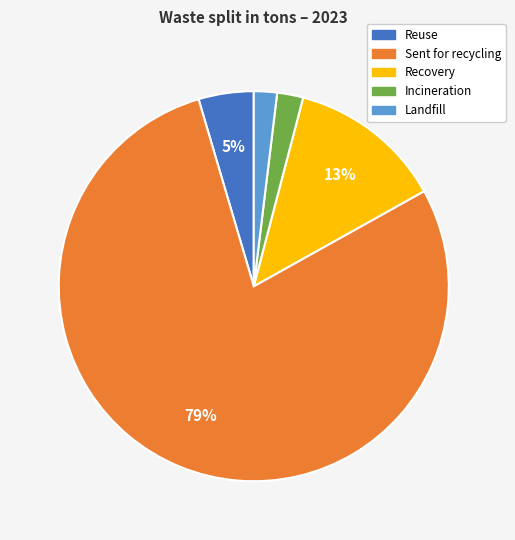

Which slice represents more than half of the pie?

Sent for recycling